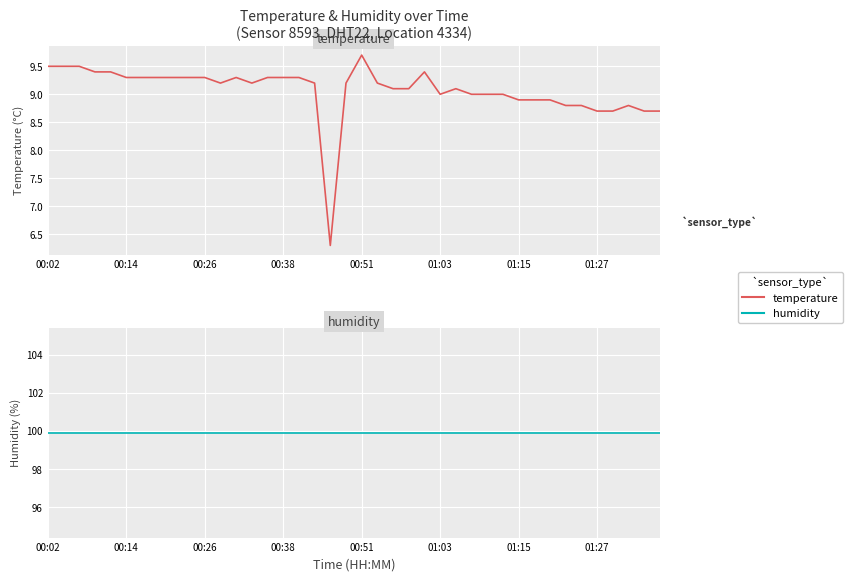

Rank the series at 00:26 from highest to lowest value.

humidity, temperature